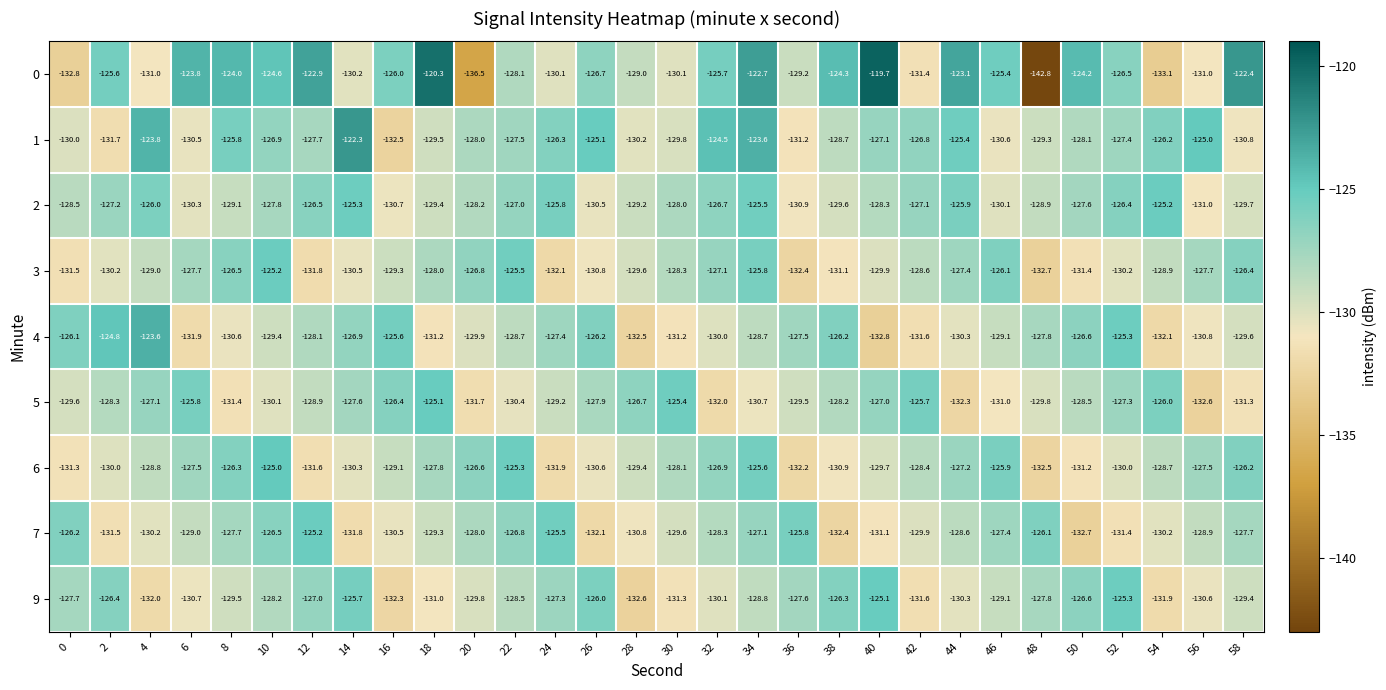

What is the total value across all series at 58?

-1153.5